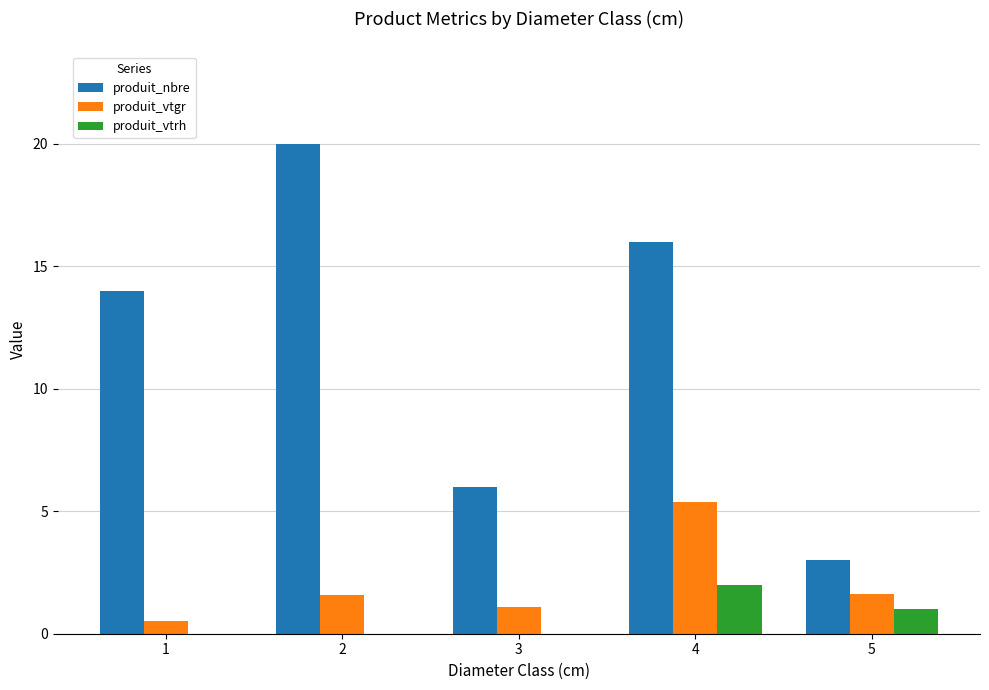

What is the total value across all series at 5?

5.6